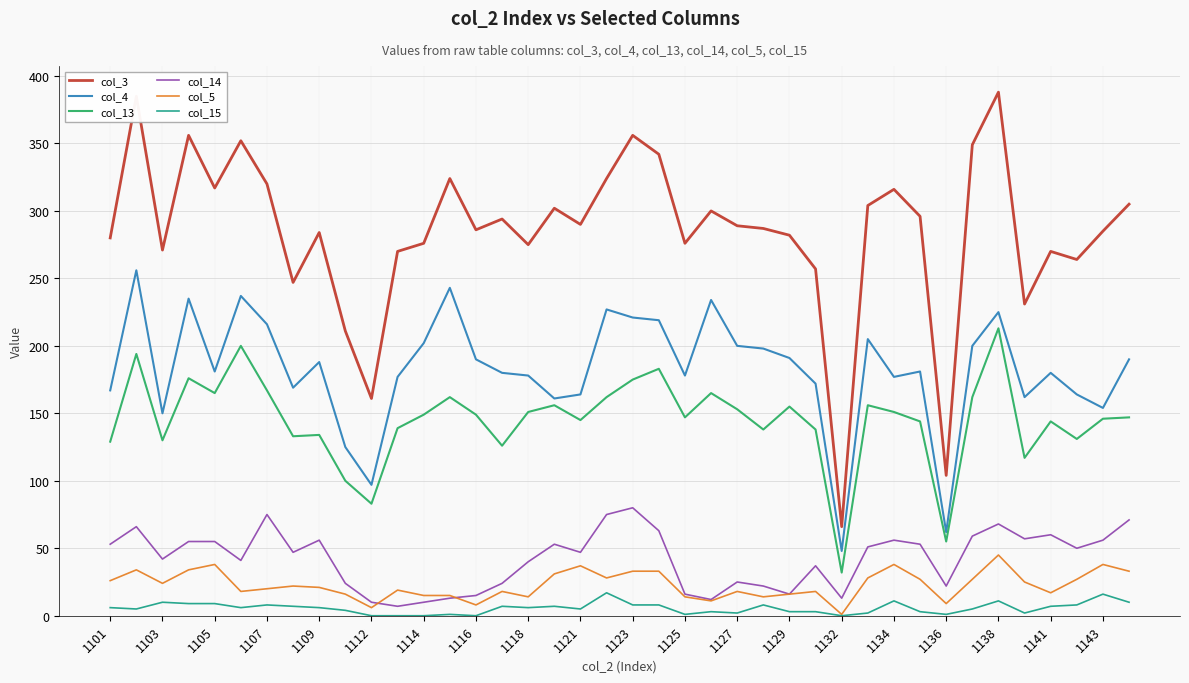

What is the maximum value shown in the chart?

388